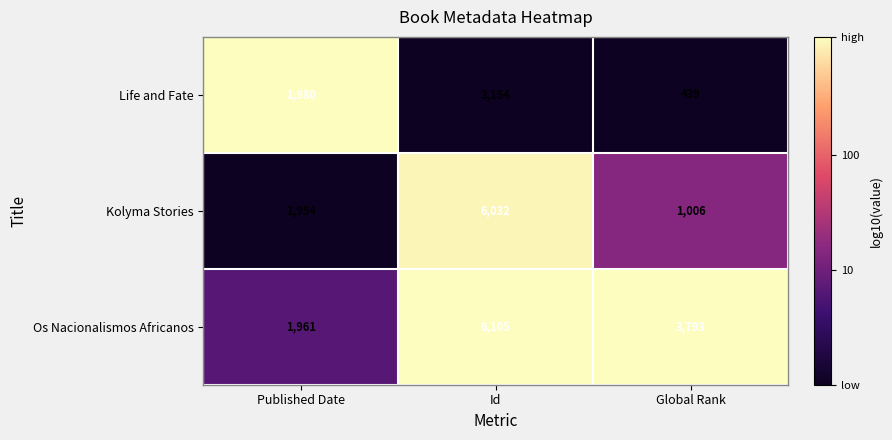

What is the total value across all series at Id?

15291